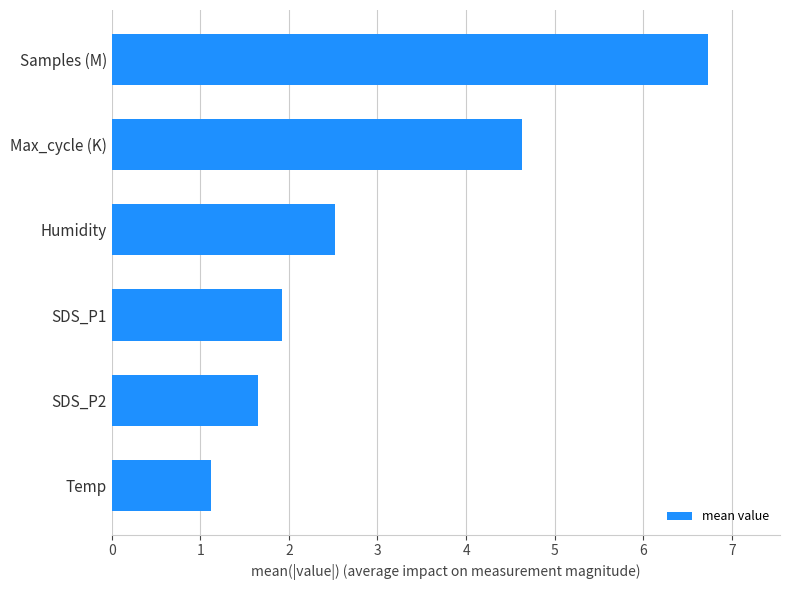

What is the smallest value displayed?

1.1